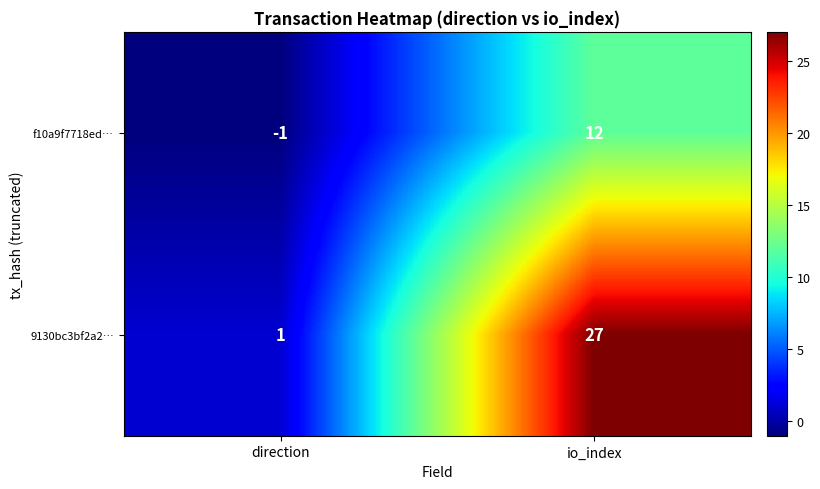

The value of 9130bc3bf2a2… at direction is 2. True or false?

False